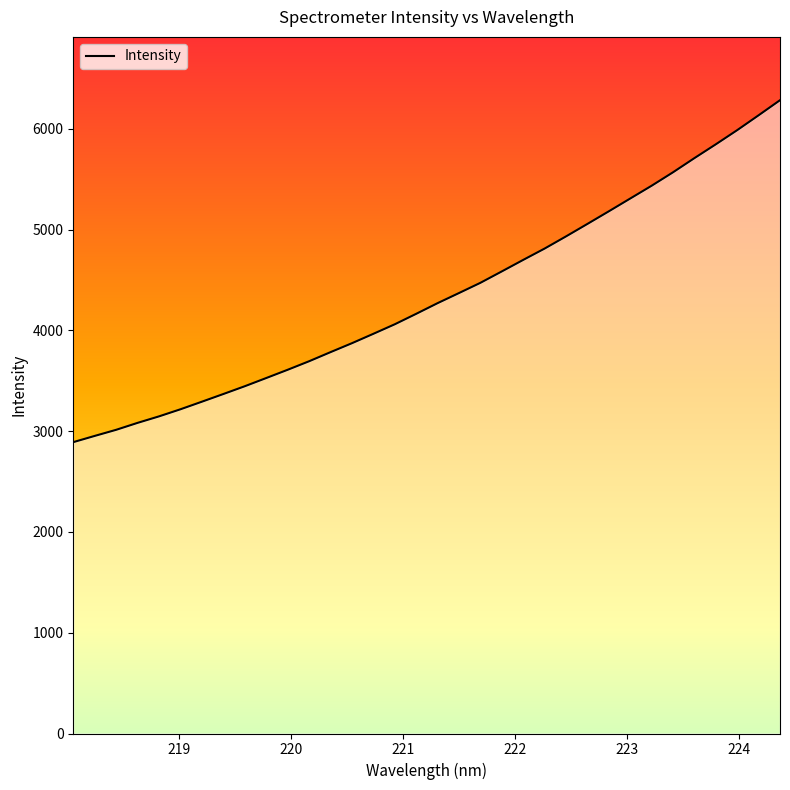

Reading right to left, list all the values displayed in this chart.

6285.0	6135.5	5988.2	5847.6	5710.5	5569.9	5436.4	5309.6	5182.6	5057.5	4933.6	4812.9	4700.4	4586.1	4472.8	4371.3	4271.0	4165.0	4061.2	3966.6	3873.4	3784.6	3694.3	3609.6	3527.7	3446.4	3369.2	3293.0	3217.8	3147.4	3082.9	3014.0	2953.4	2891.6